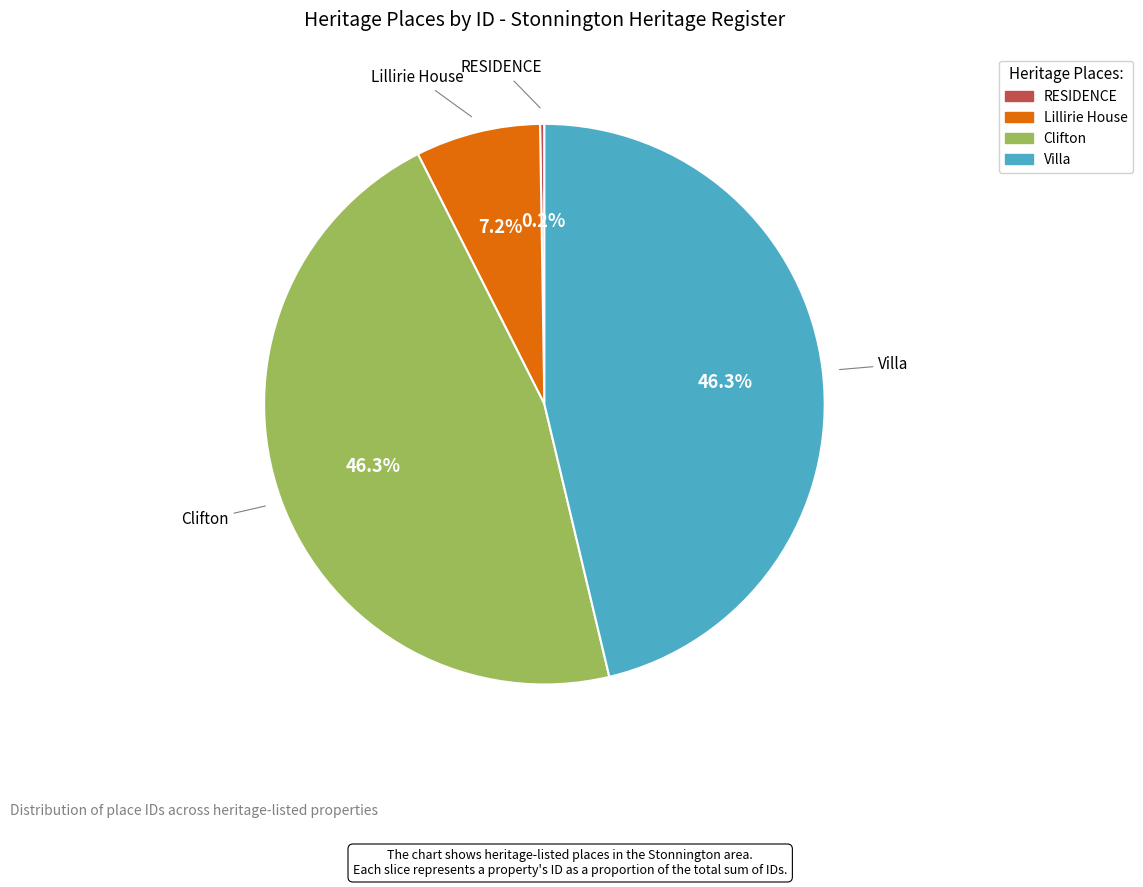

Approximately how many times larger is the value at Clifton compared to Lillirie House?

6.4